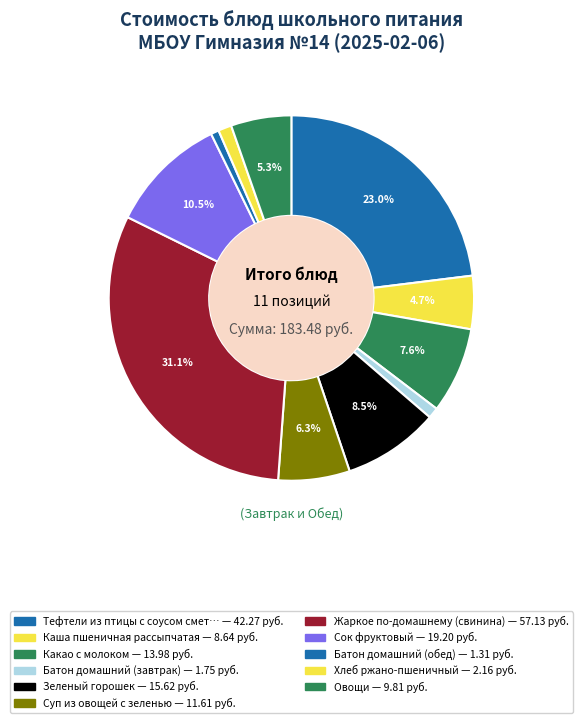

Count the number of slices in the pie.

11